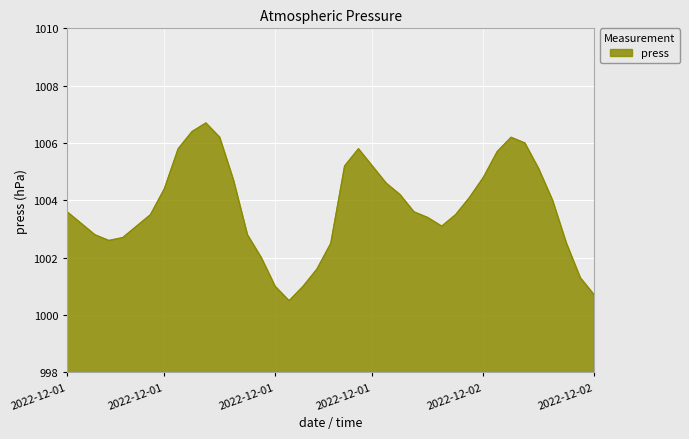

What is the minimum value shown in the chart?

1000.5